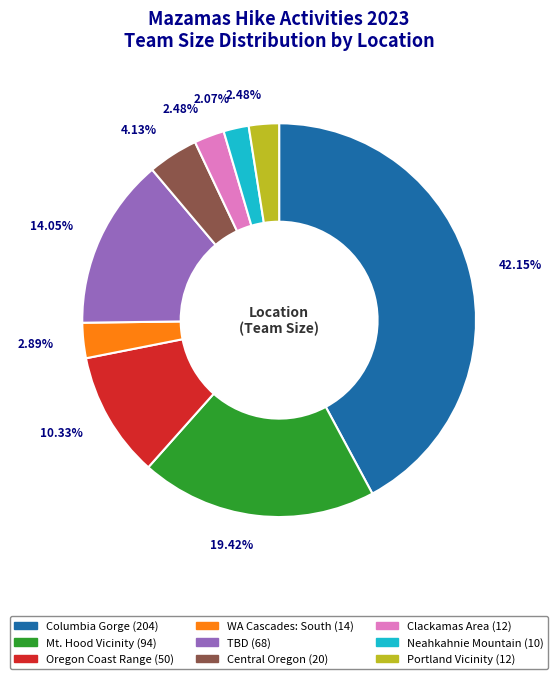

To the nearest percent, what percentage of the pie is Neahkahnie Mountain?

2%